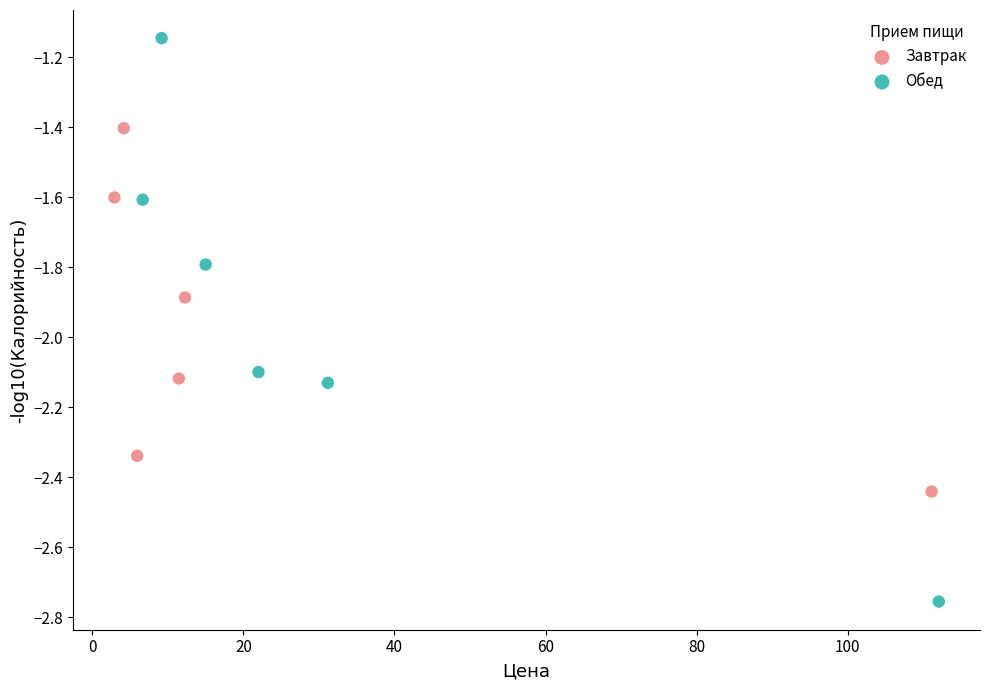

Which series has the widest spread of Y values?

Обед